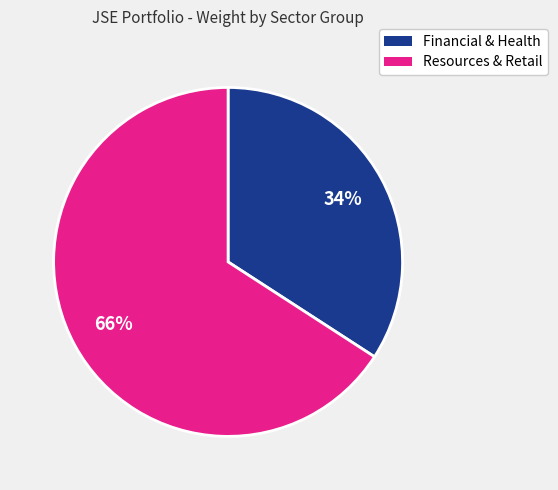

Count the number of slices in the pie.

2